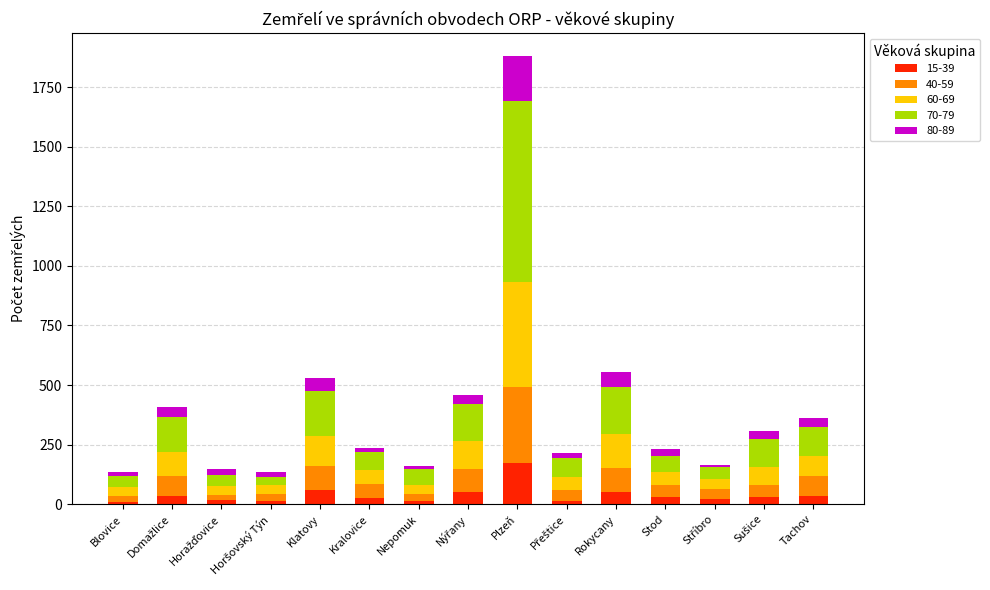

The 15-39 series shows 58 at Klatovy. True or false?

True